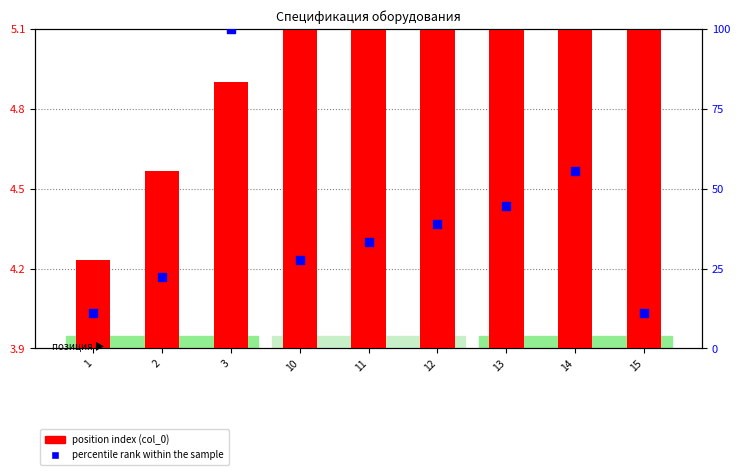

Which series has the widest spread of Y values?

percentile rank within the sample